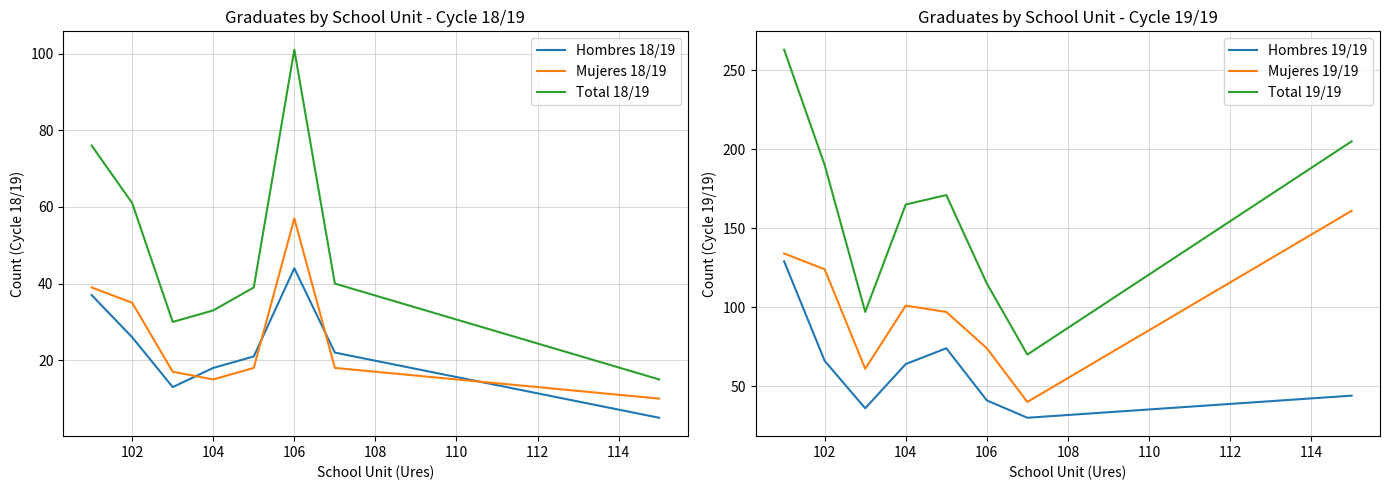

The Total 18/19 series shows 61 at 102. True or false?

True